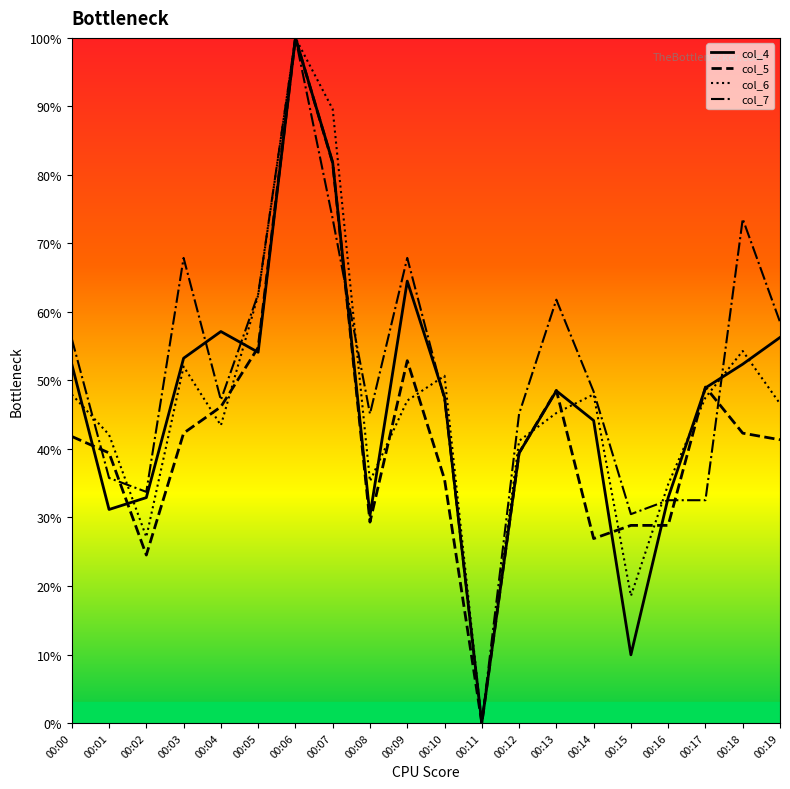

How many times do col_7 and col_4 cross each other?

6